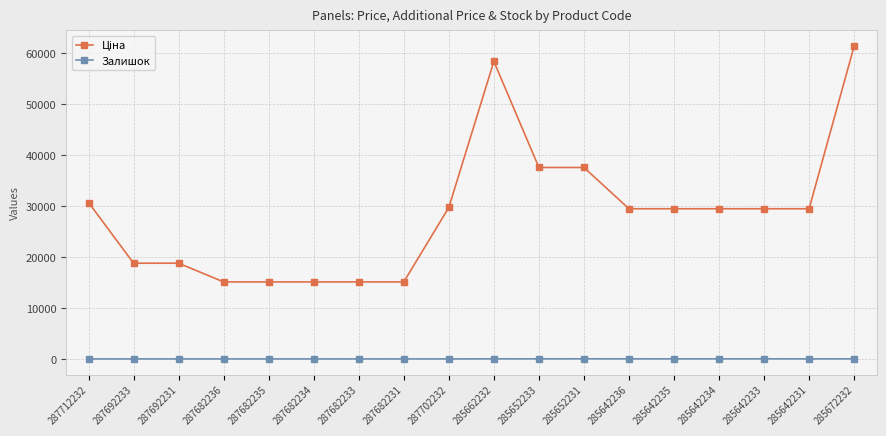

At which category is the sum across all series the highest?

285672232